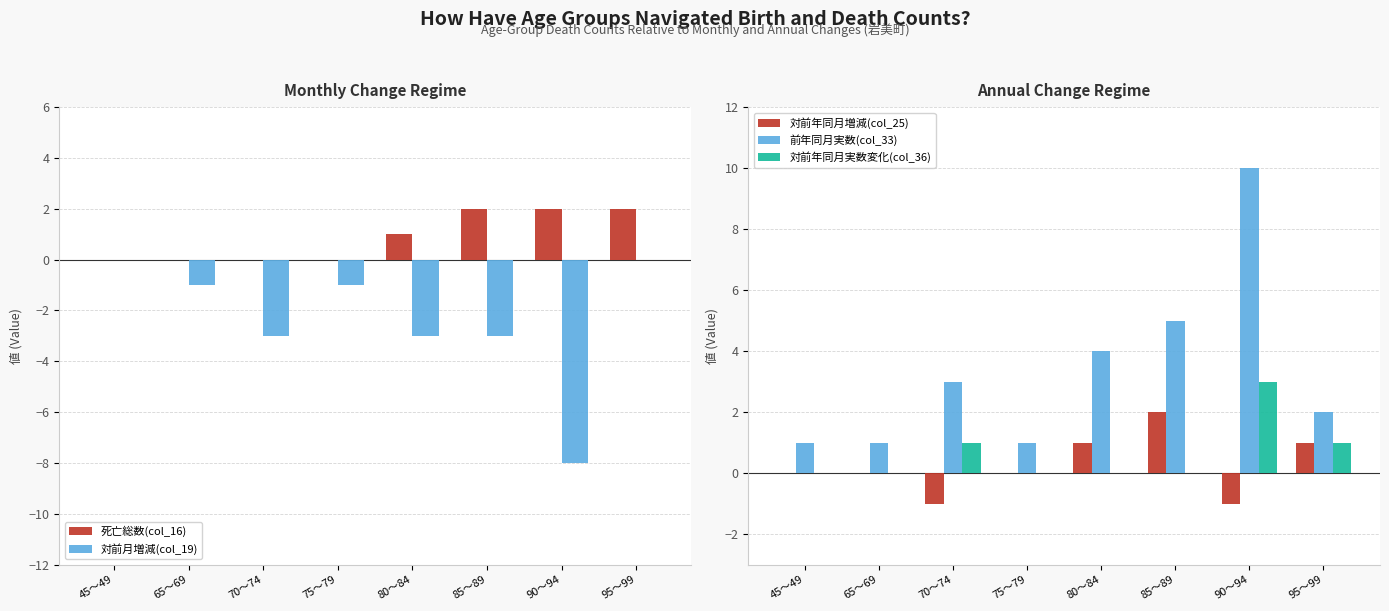

What is the sum of all 対前年同月増減(col_25) values?

2